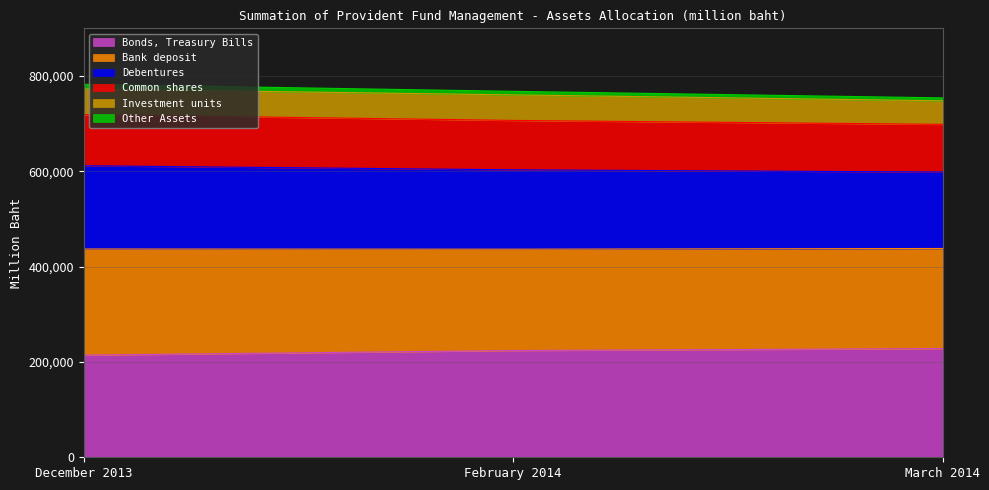

What is the maximum value for Bonds, Treasury Bills?

228128.1